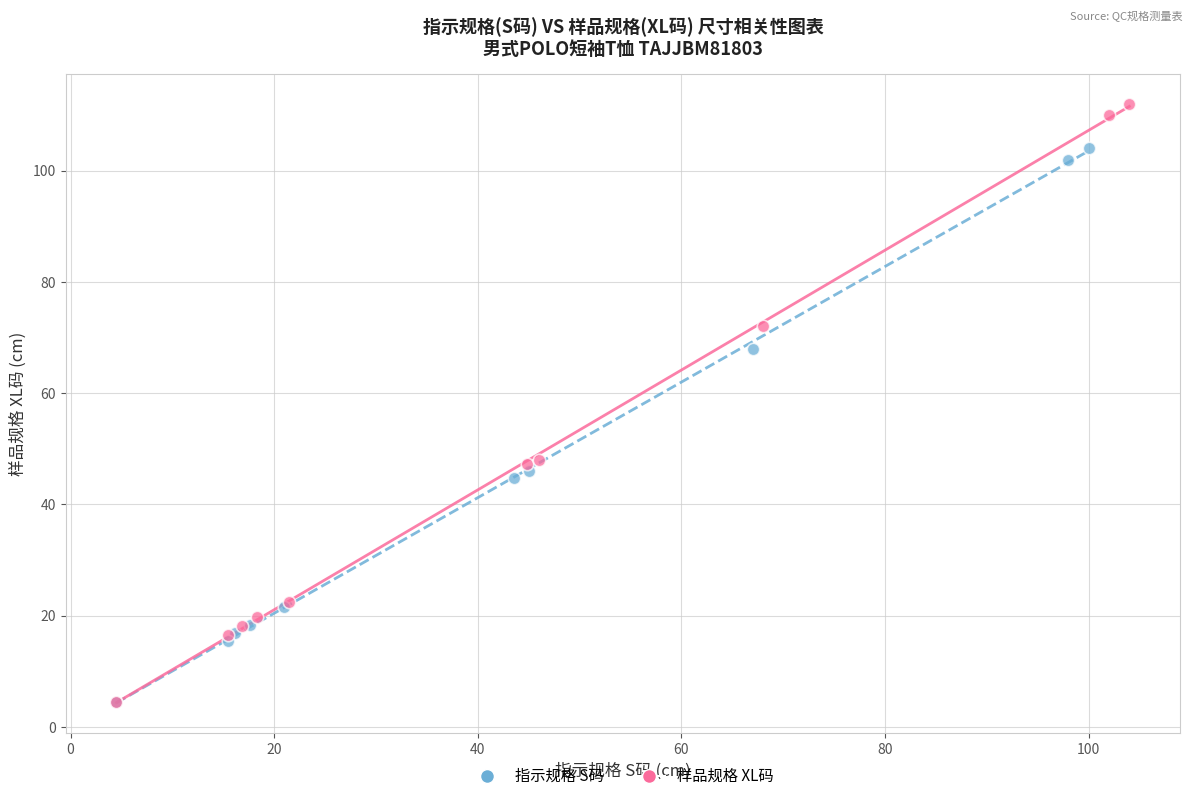

Which series has the widest spread of Y values?

样品规格 XL码